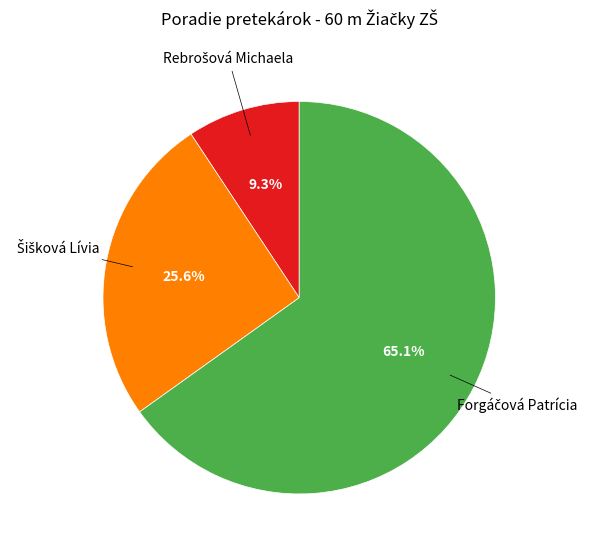

Is there any slice that represents more than half of the pie?

Yes